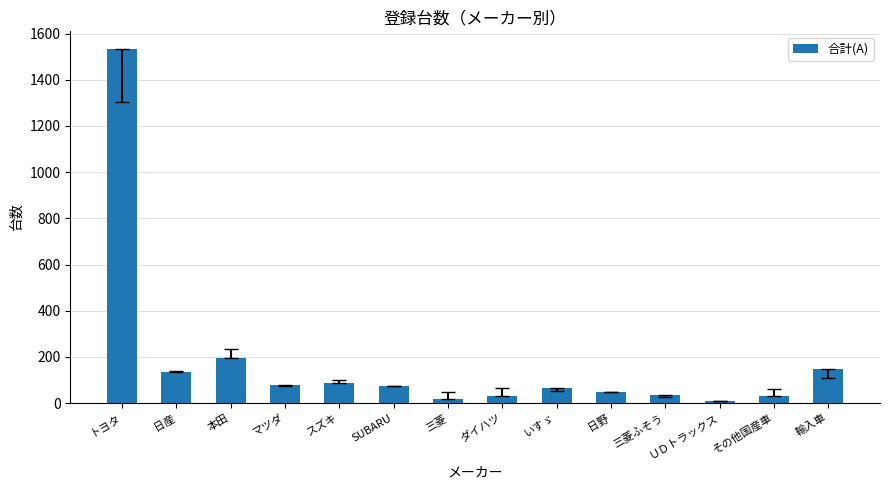

Which has a higher value, 本田 or 三菱?

本田